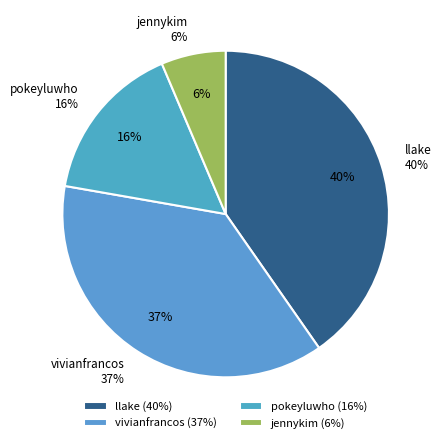

Does jennykim account for over 50% of the chart?

No